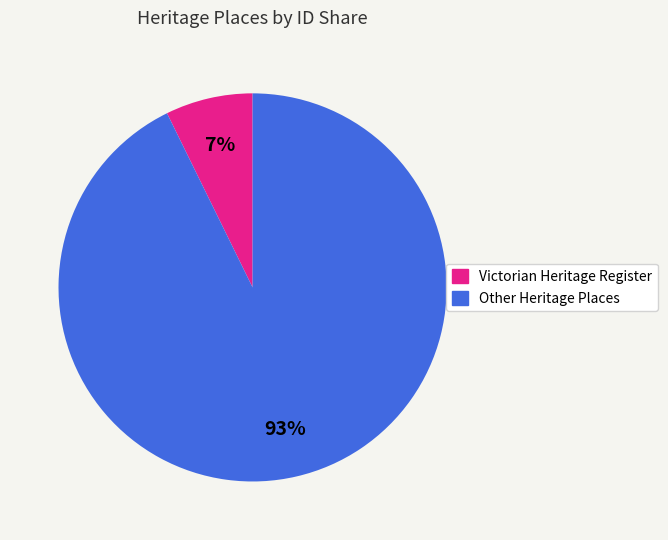

Count the number of slices in the pie.

2